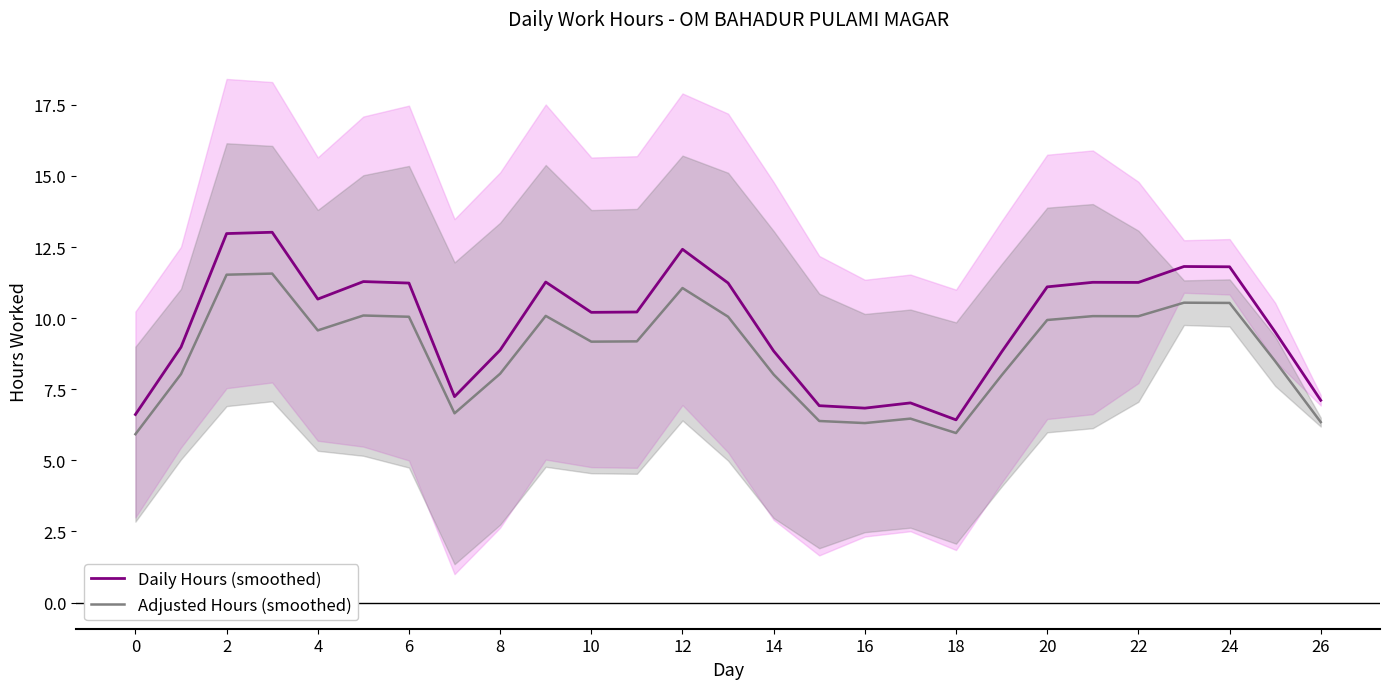

Is the value of Daily Hours (smoothed) at 16 greater than the value of Adjusted Hours (smoothed) at 15?

Yes